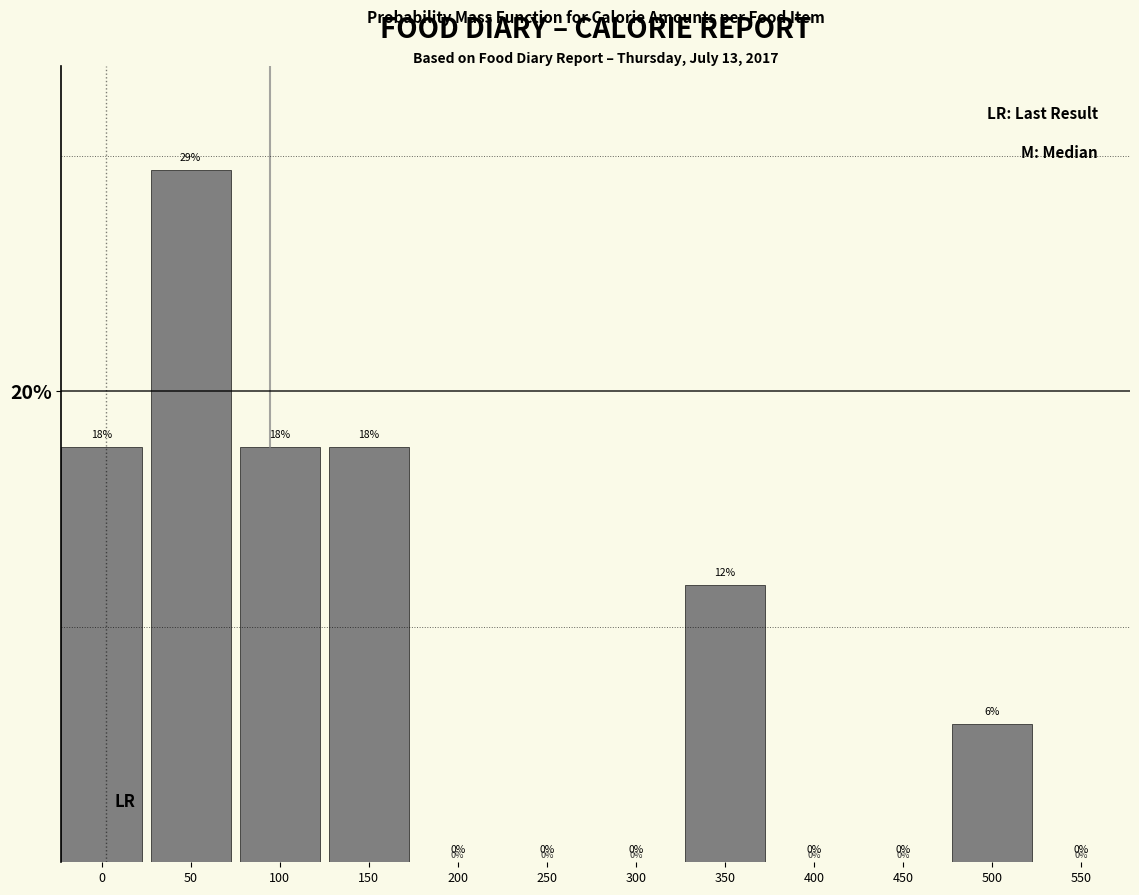

What is the approximate value at 50?

29.4